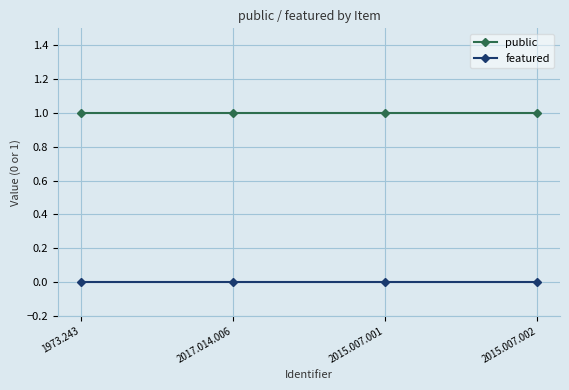

At 2015.007.002, list the series in order from largest to smallest.

public, featured